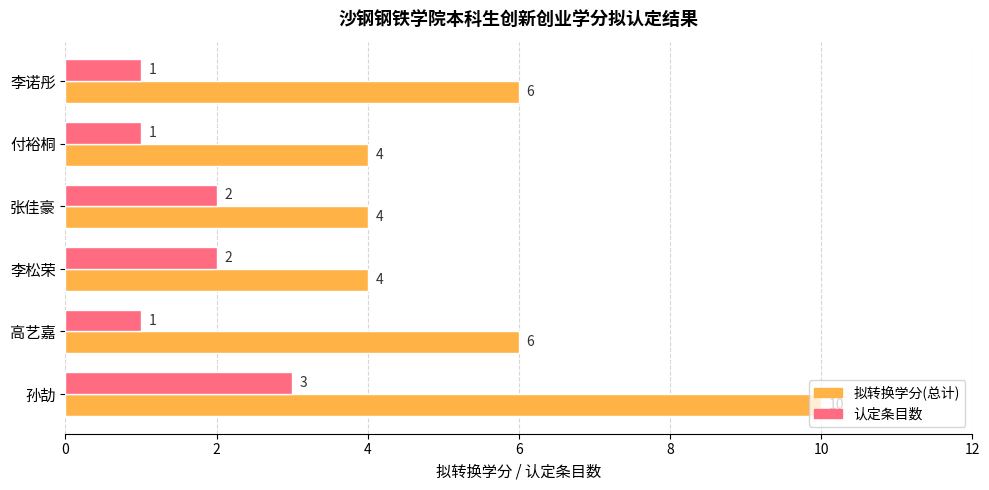

Which label corresponds to the largest value in the chart?

孙劼